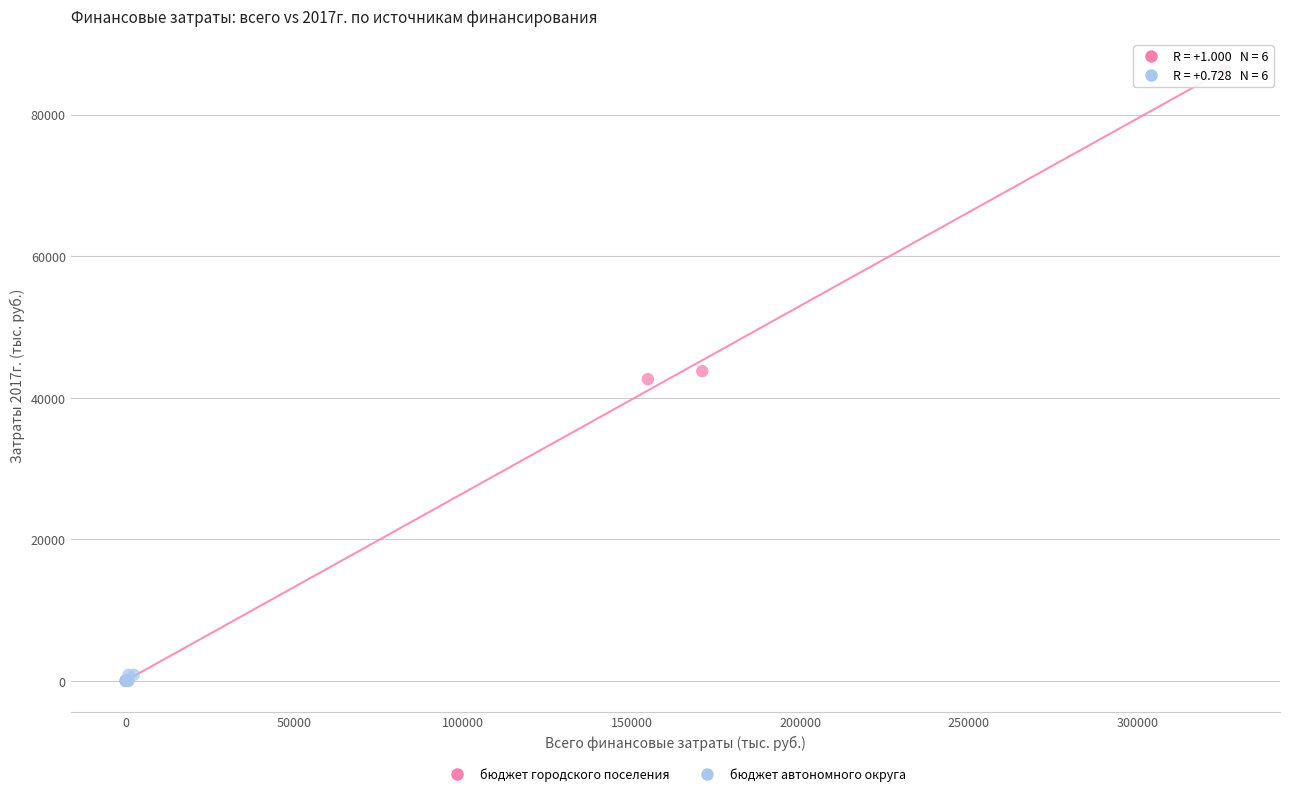

Which series has the largest Y range (max minus min)?

бюджет городского поселения